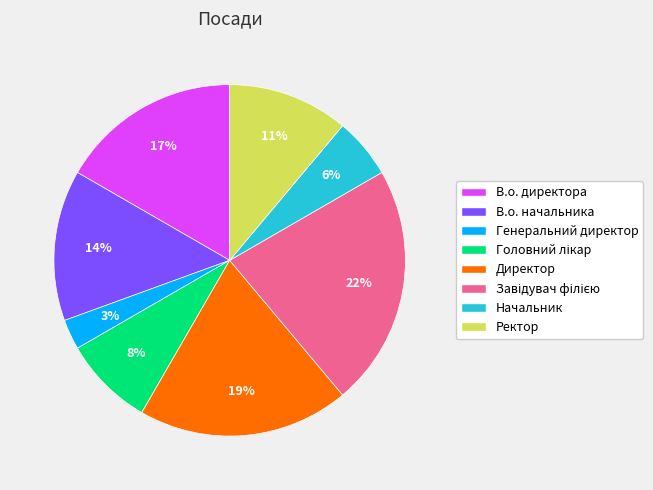

To the nearest percent, what is the difference between the largest and smallest slice percentages?

19%